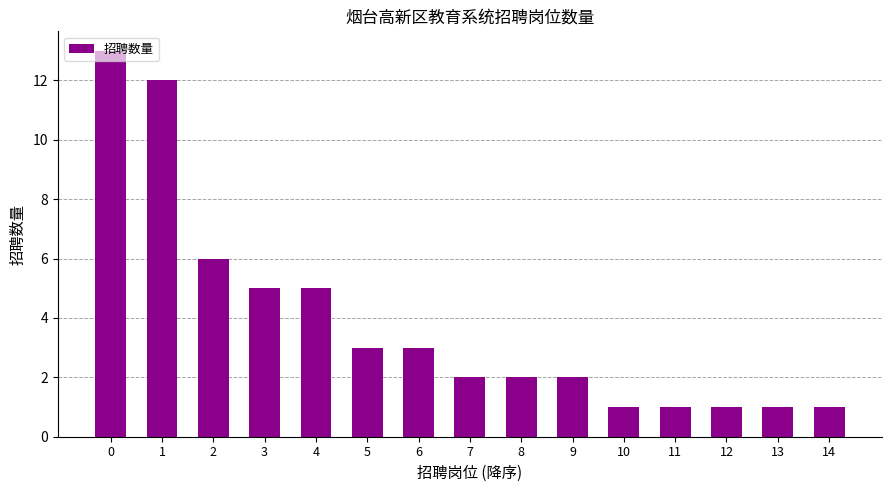

What is the ratio of the value at 9 to the value at 8?

1.0